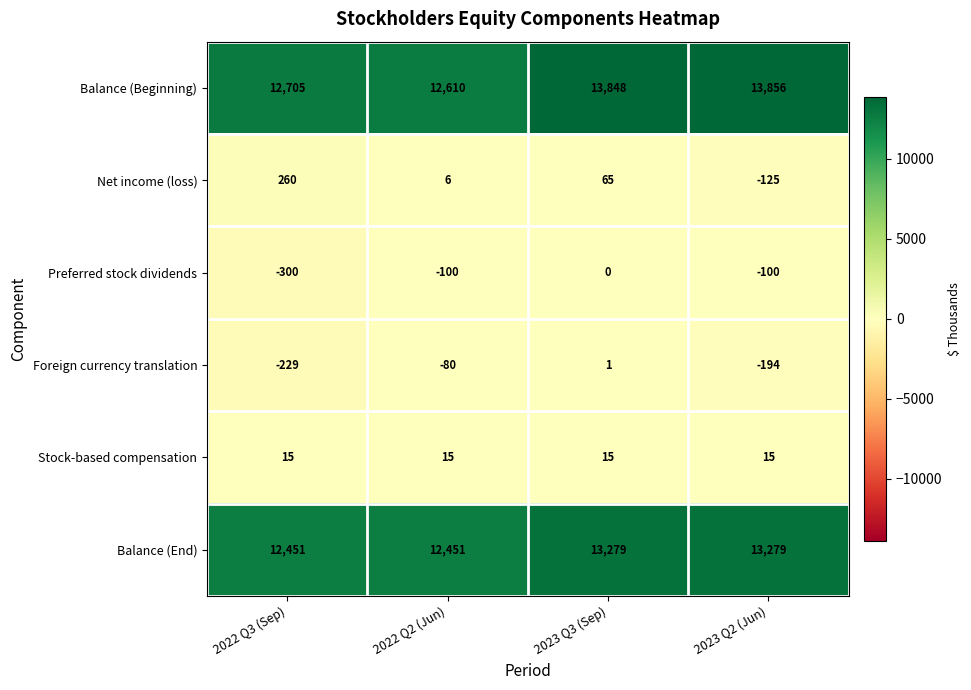

Which category has the highest value across all series?

2023 Q2 (Jun)